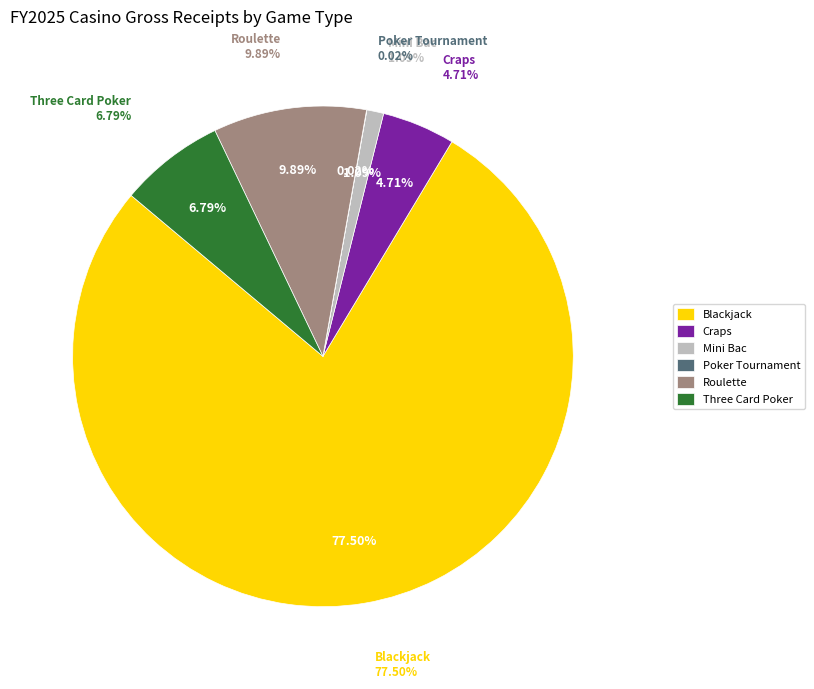

What portion of the pie excludes Poker Tournament?

100.0%